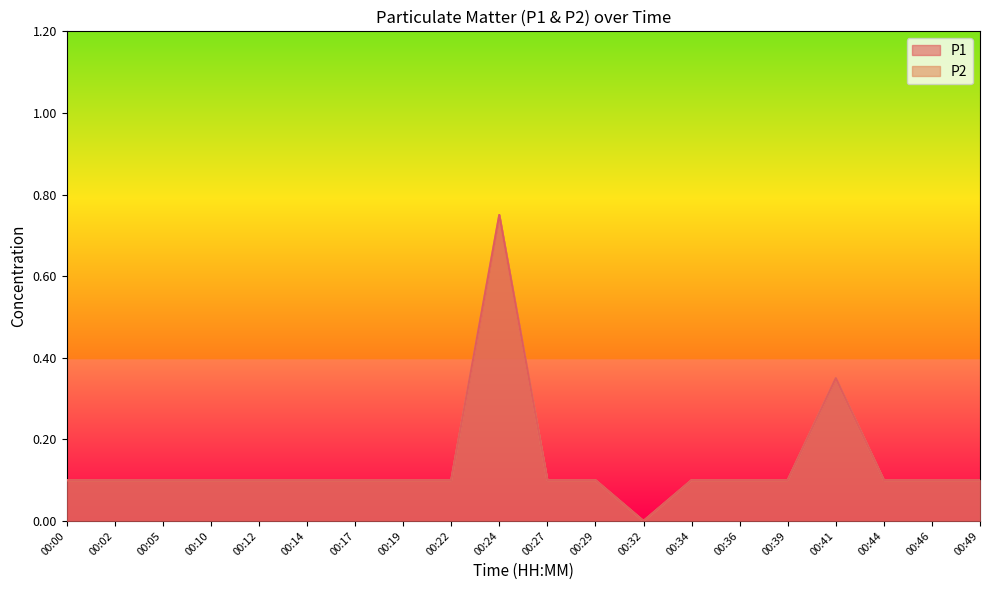

Reading left to right, extract all data points from this chart.

P1: 0.1	0.1	0.1	0.1	0.1	0.1	0.1	0.1	0.1	0.8	0.1	0.1	0.0	0.1	0.1	0.1	0.3	0.1	0.1	0.1
P2: 0.1	0.1	0.1	0.1	0.1	0.1	0.1	0.1	0.1	0.8	0.1	0.1	0.0	0.1	0.1	0.1	0.3	0.1	0.1	0.1